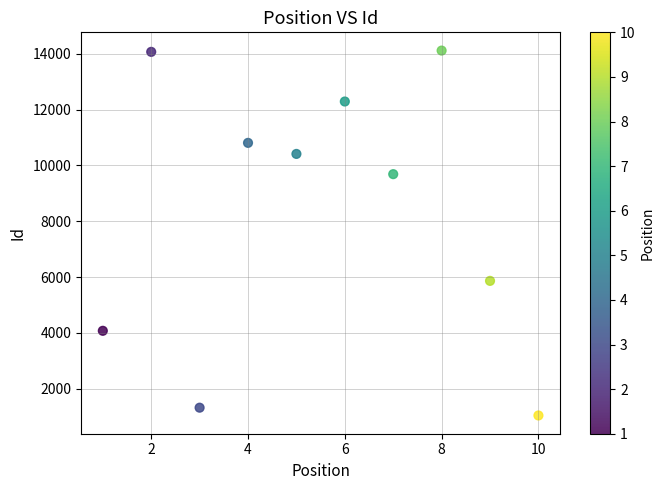

What Y value in the scatter plot is closest to 7578?

5864